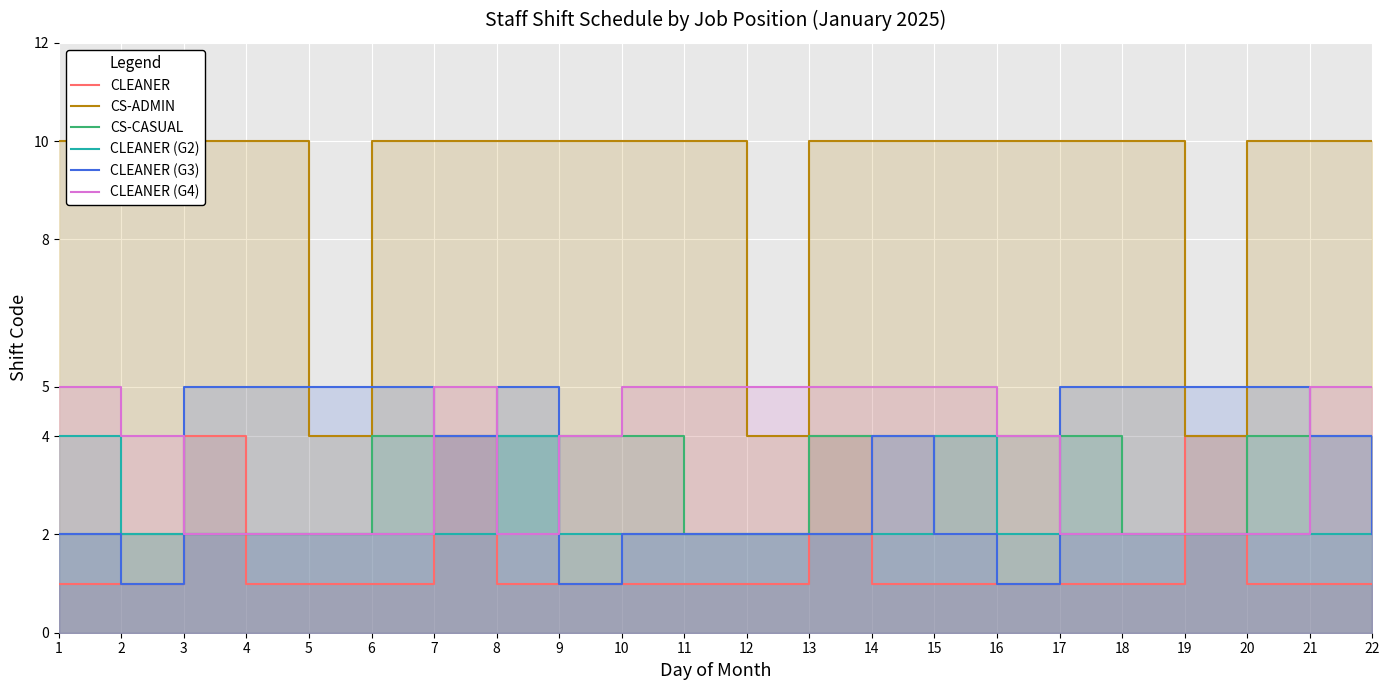

Between 16 and 13, which is larger?

13